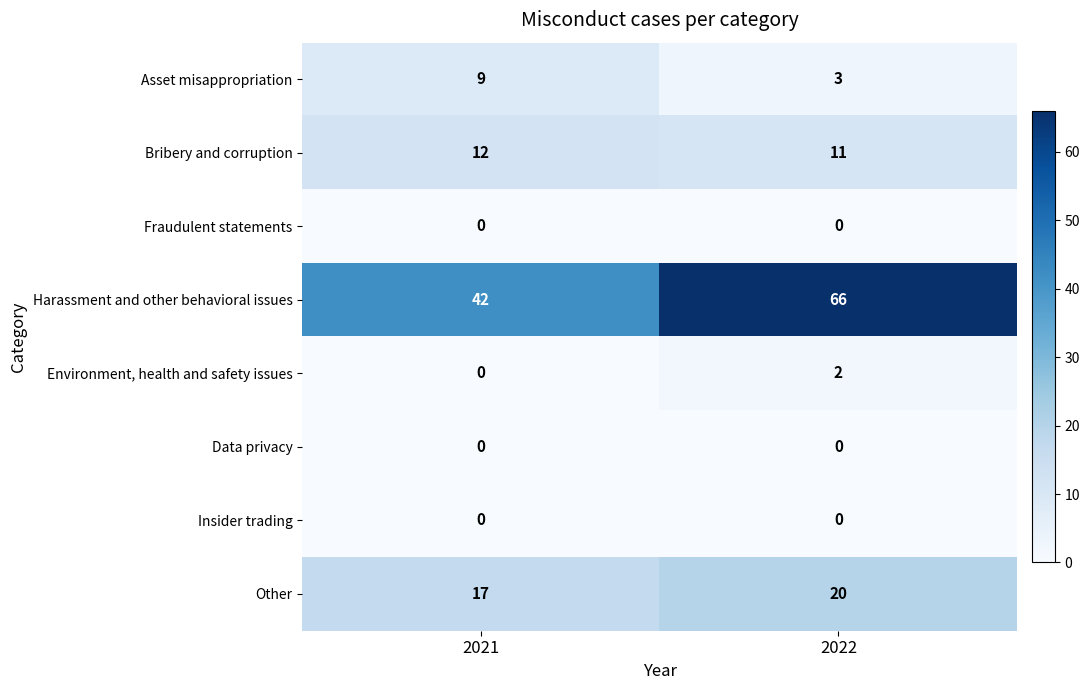

What is the greatest value displayed?

66